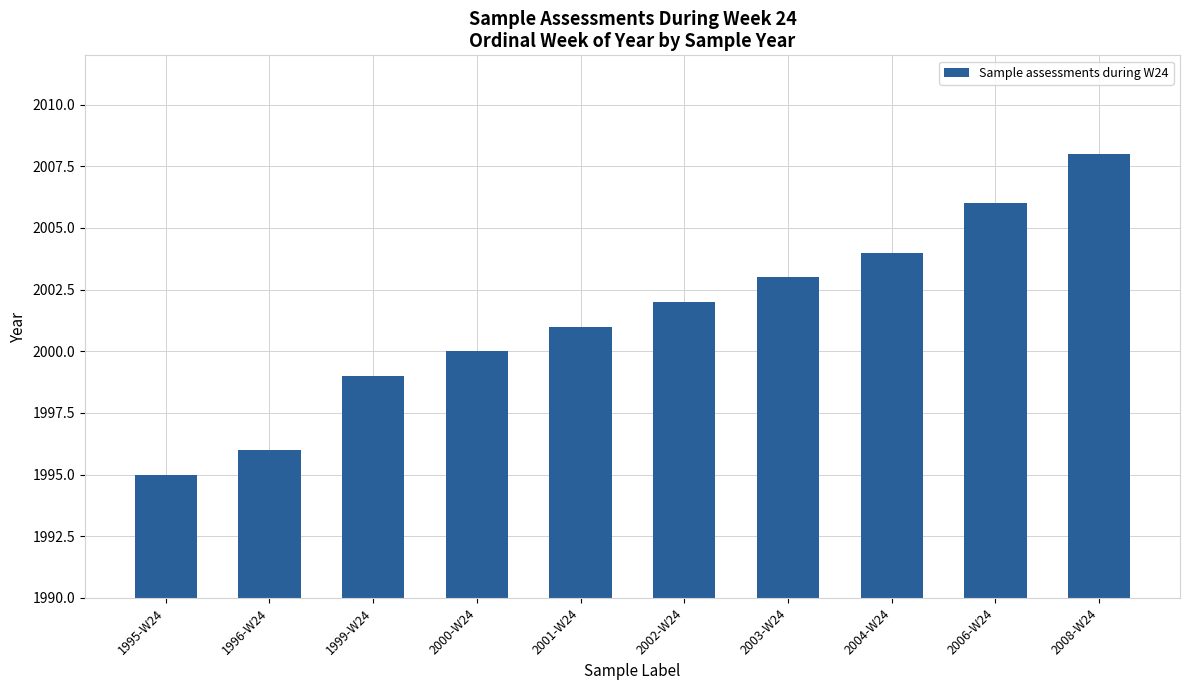

What is the difference between the values at 2008-W24 and 2001-W24?

7